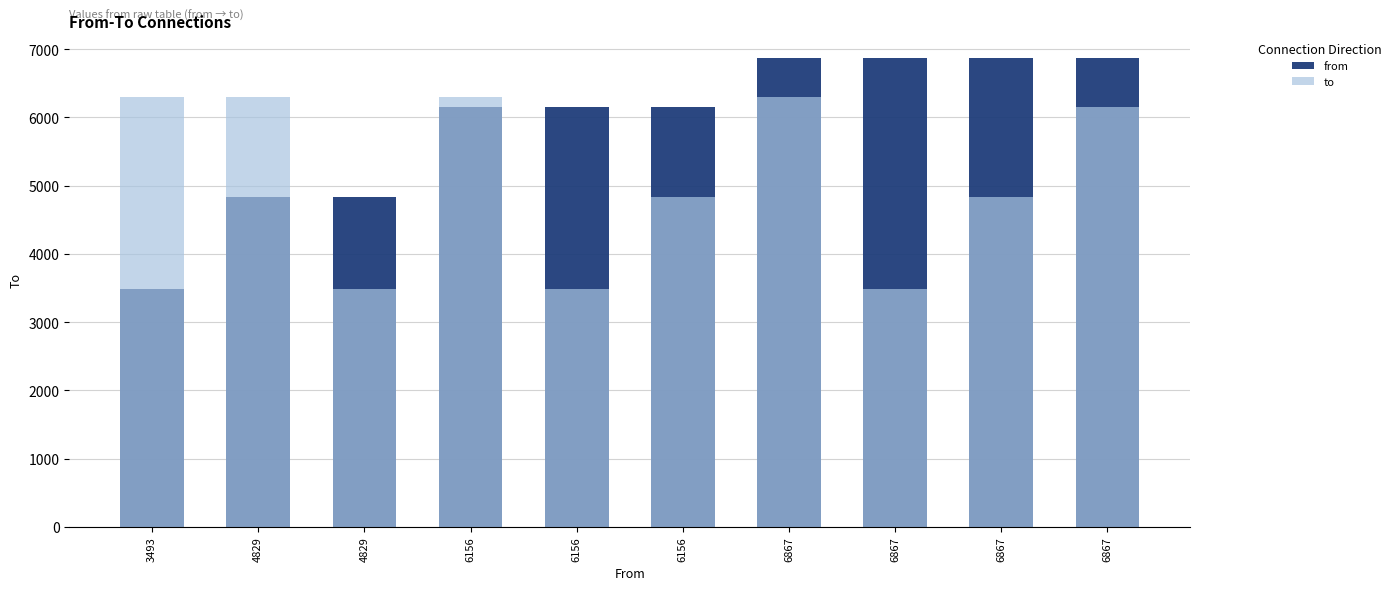

True or false: from has a value of 1430 at 6867.

False